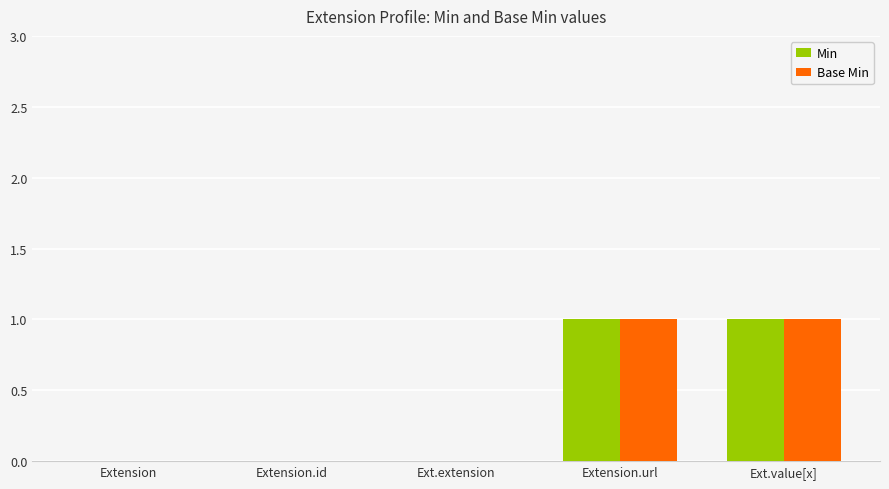

True or false: Base Min has a value of 0 at Extension.id.

True